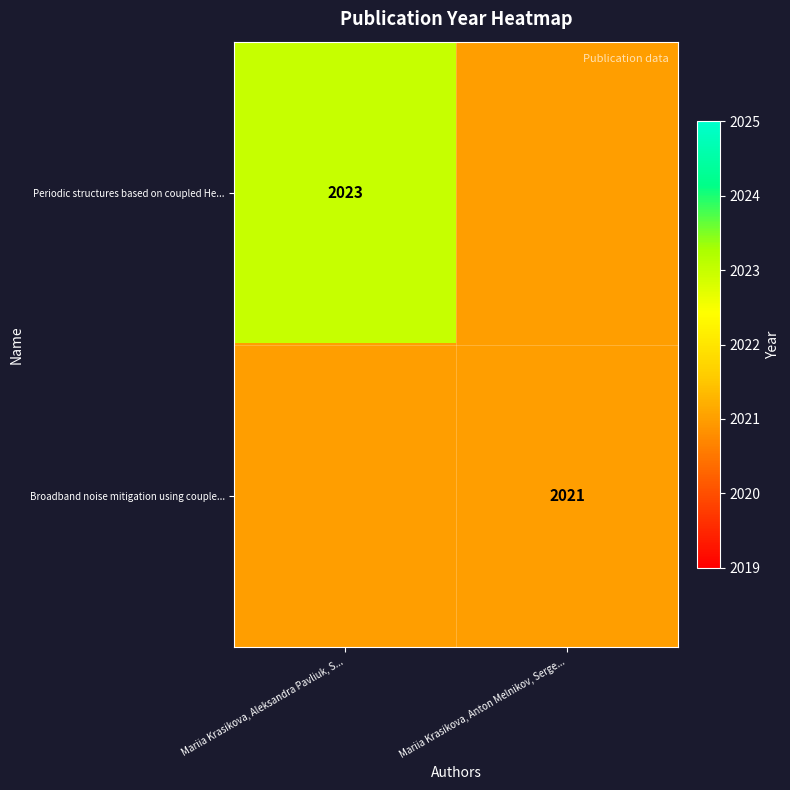

List the labels in order of Broadband noise mitigation using couple... value, largest first.

Mariia Krasikova, Aleksandra Pavliuk, S..., Mariia Krasikova, Anton Melnikov, Serge...